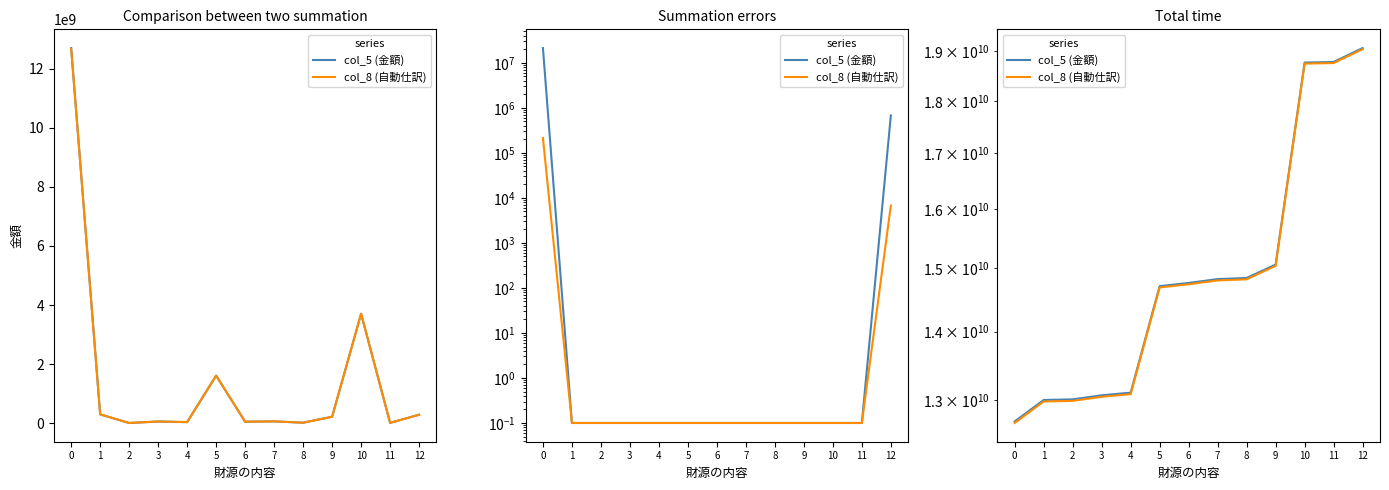

What is the total value across all series at 9?

30103140710